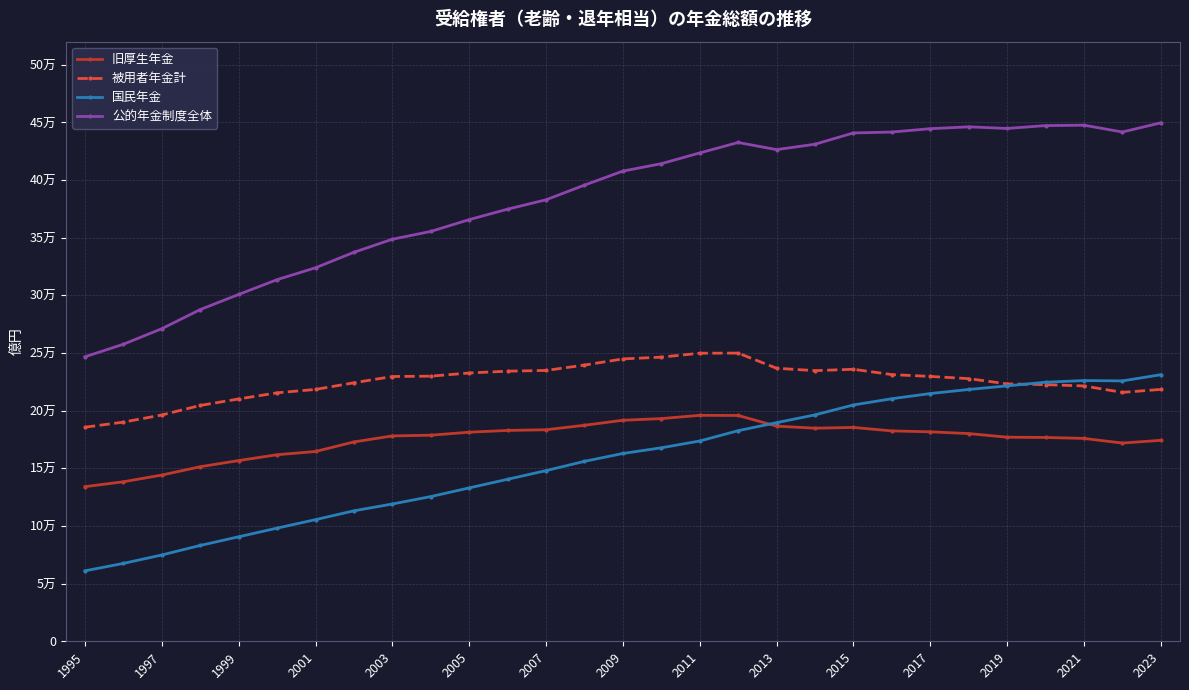

True or false: 公的年金制度全体 and 国民年金 cross at least once.

False